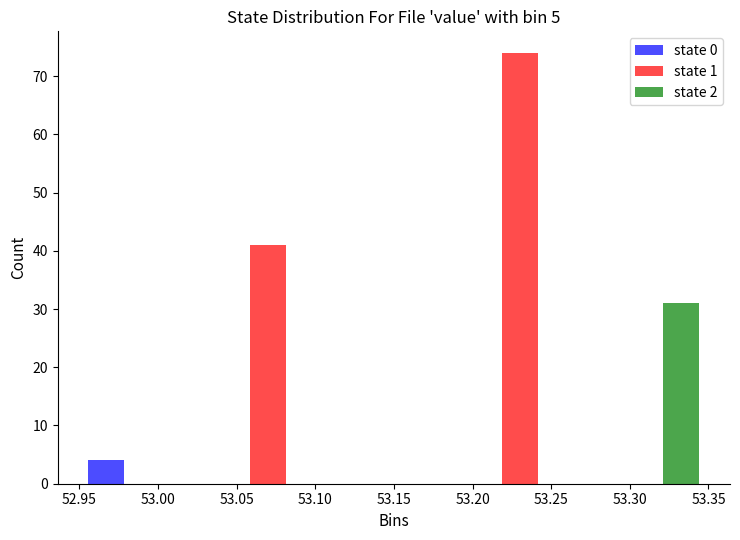

Reading left to right, transcribe this chart: for each range on the x-axis, give the height of each series' bar. The values are not printed on the chart, so give them approximately, as read against the axis.

52.95 to 53.03: state 0=4	state 1=0	state 2=0
53.03 to 53.11: state 0=0	state 1=41	state 2=0
53.11 to 53.19: state 0=0	state 1=0	state 2=0
53.19 to 53.27: state 0=0	state 1=74	state 2=0
53.27 to 53.35: state 0=0	state 1=0	state 2=31